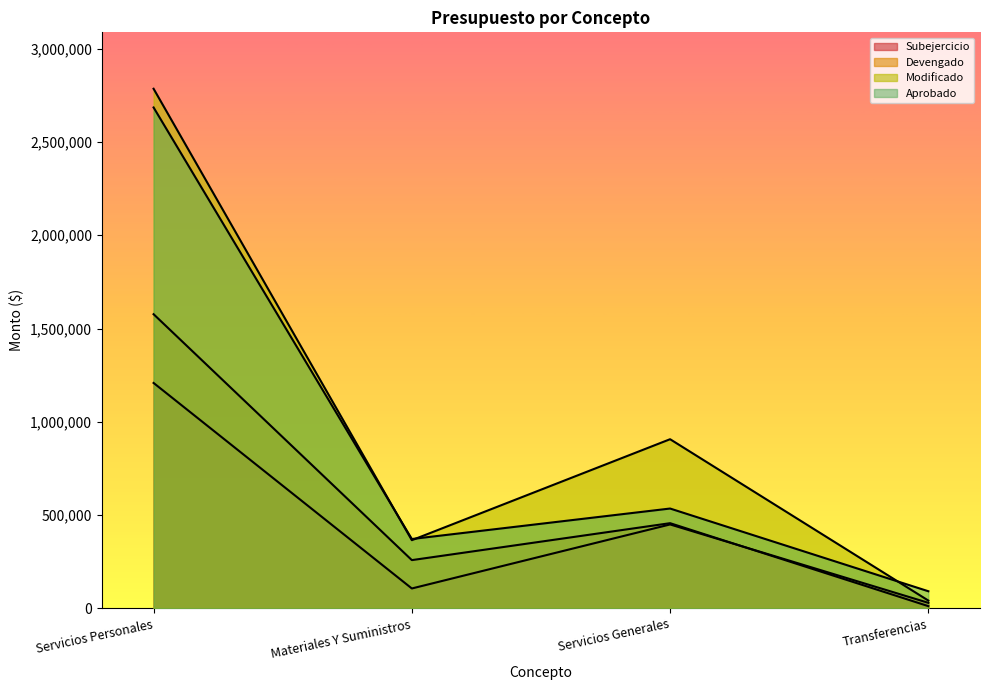

True or false: Devengado has more than 0 points higher than both neighbors.

True